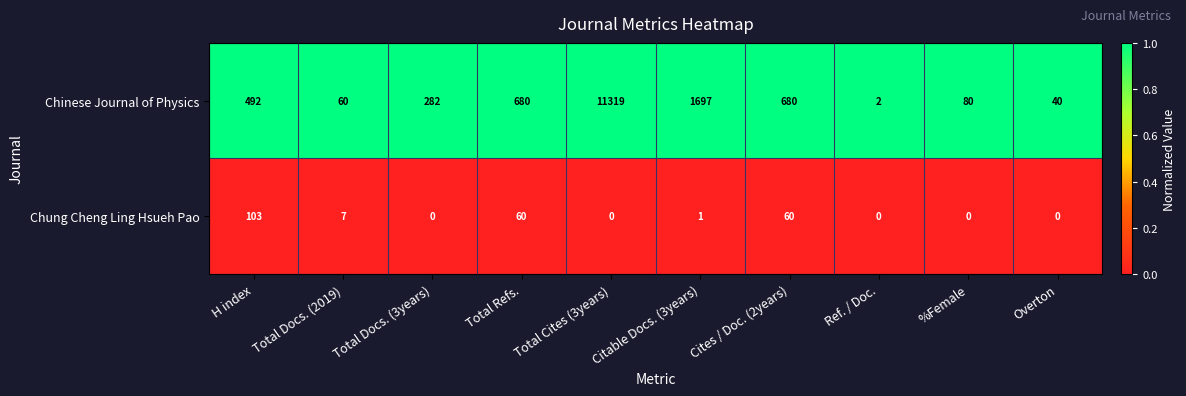

Between Citable Docs. (3years) and %Female, which series saw the biggest shift?

Chinese Journal of Physics